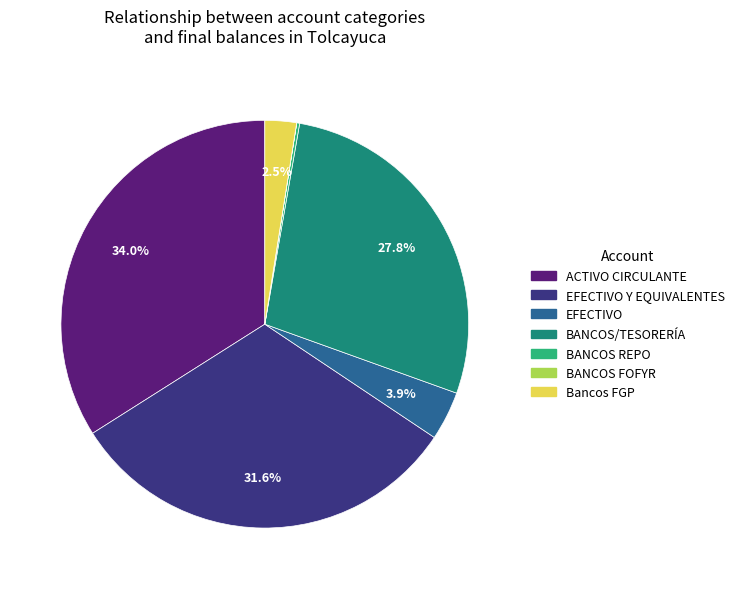

Is there any slice that represents more than half of the pie?

No